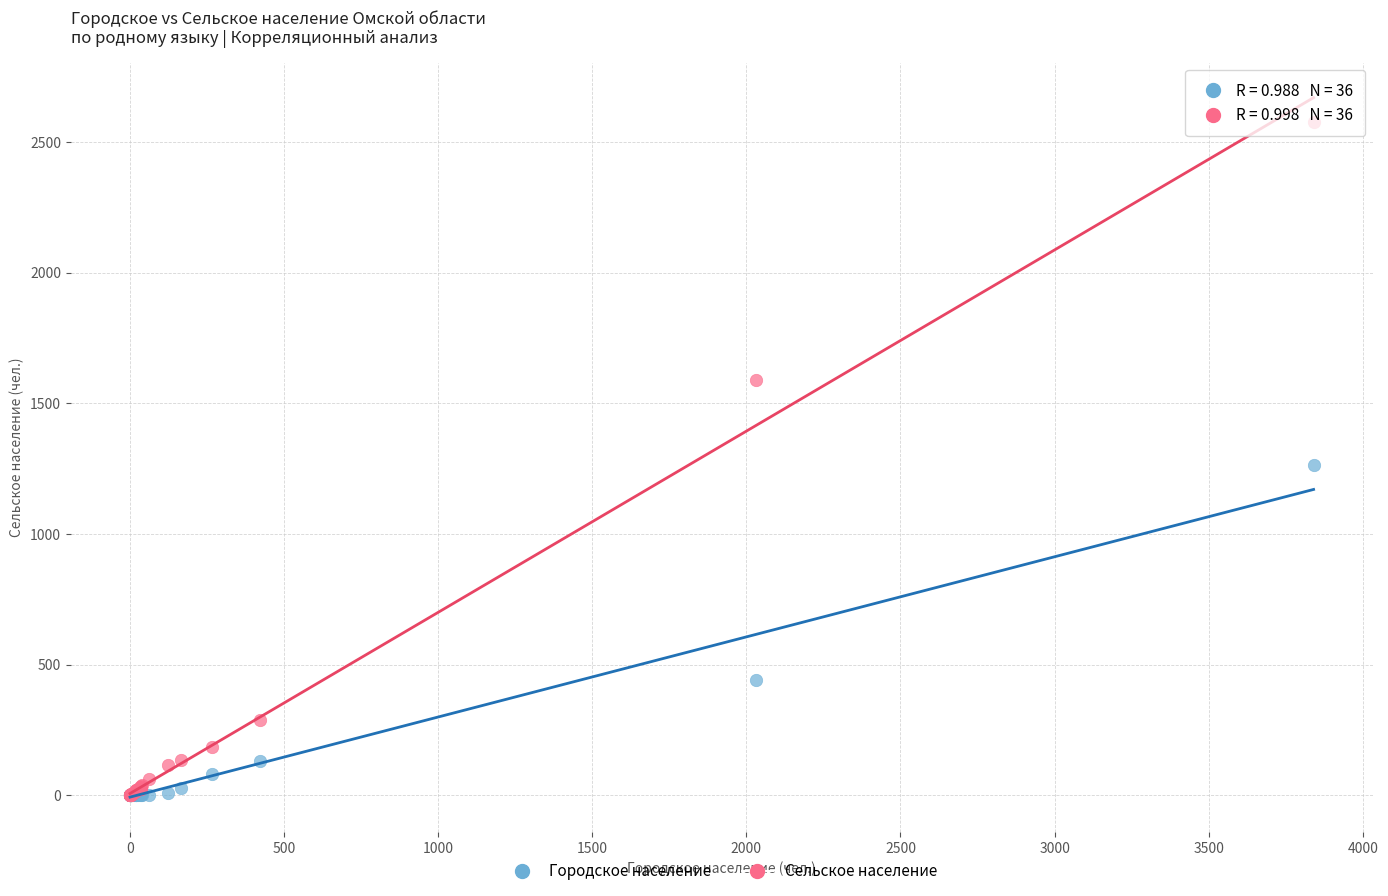

Which series reaches the maximum Y coordinate?

Сельское население